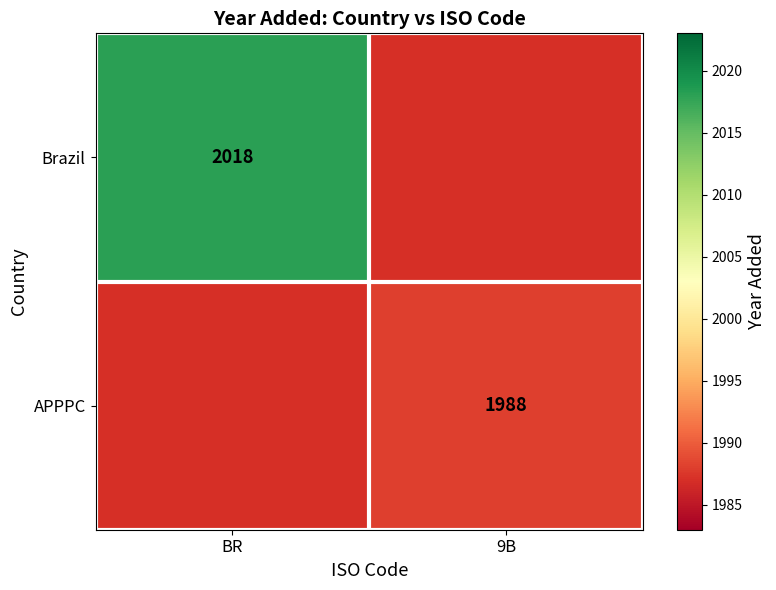

Is it true that APPPC equals 3066 at 9B?

False